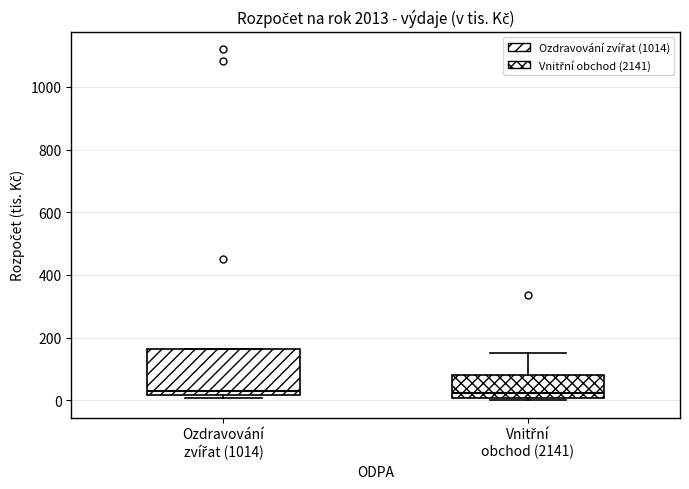

Where does the median line of the box for Ozdravování zvířat (1014) sit on the y-axis? The values are not printed on the chart, so give them approximately, as read against the axis.

40